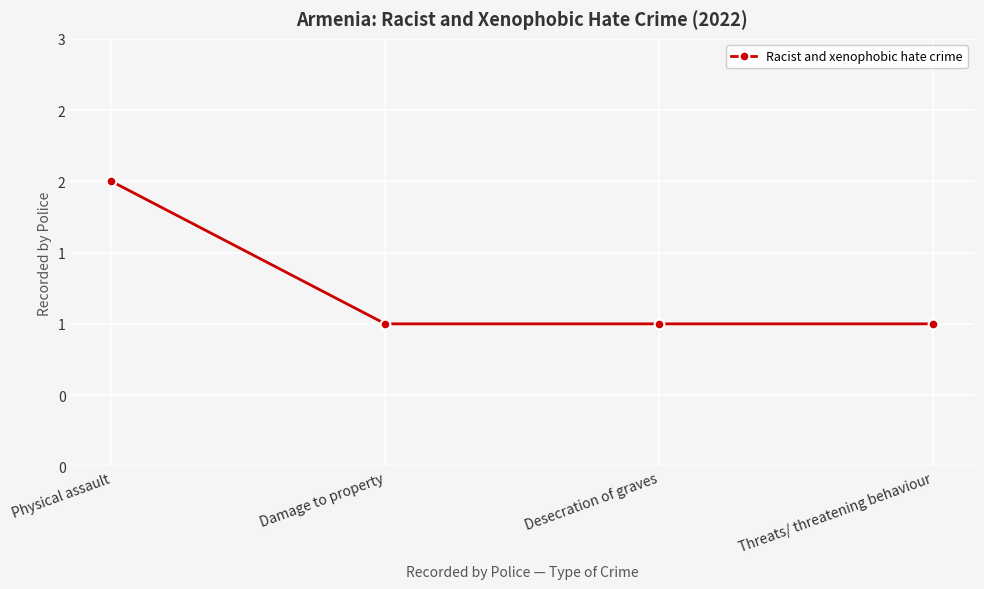

What is the average value?

1